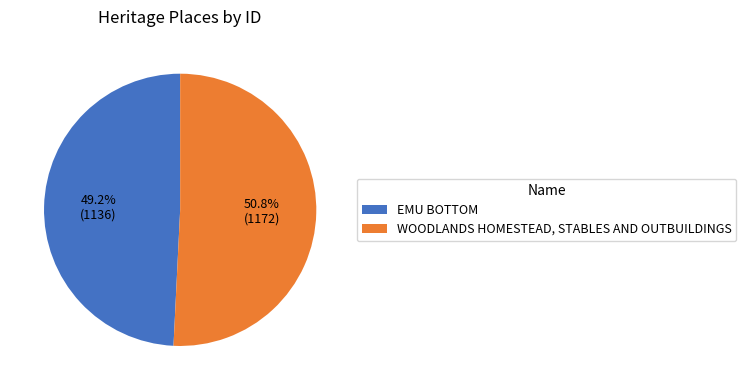

Which slice represents more than half of the pie?

WOODLANDS HOMESTEAD, STABLES AND OUTBUILDINGS